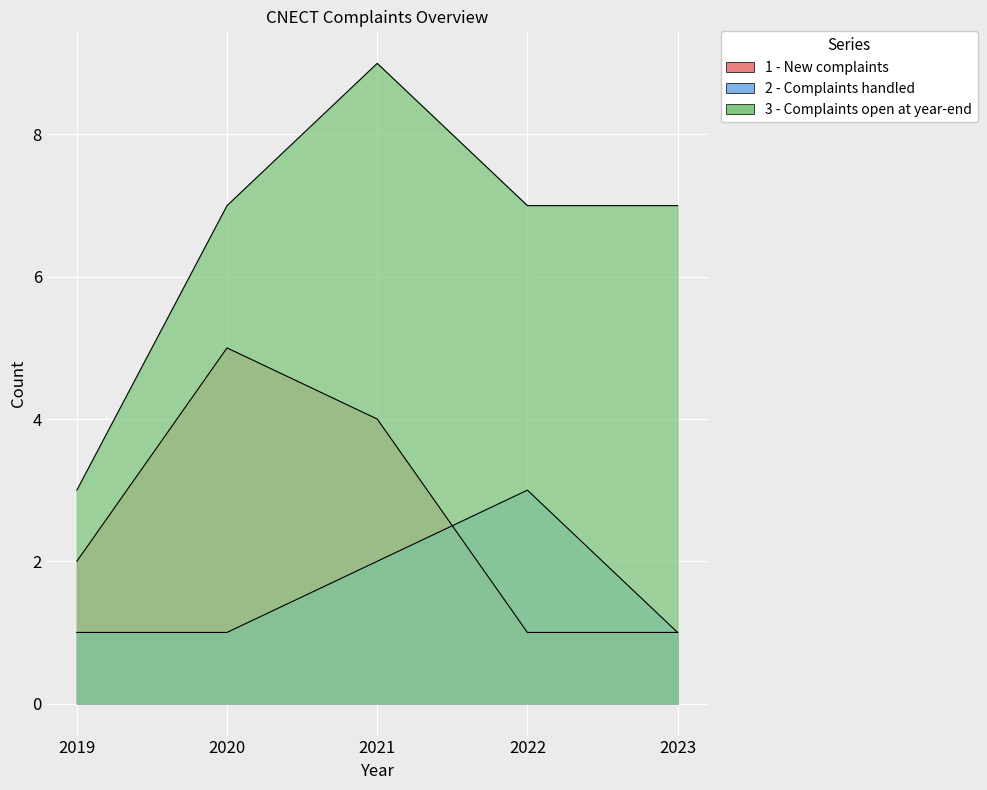

Reading left to right, transcribe all the data shown in this chart.

1 - New complaints: 2	5	4	1	1
2 - Complaints handled: 1	1	2	3	1
3 - Complaints open at year-end: 3	7	9	7	7